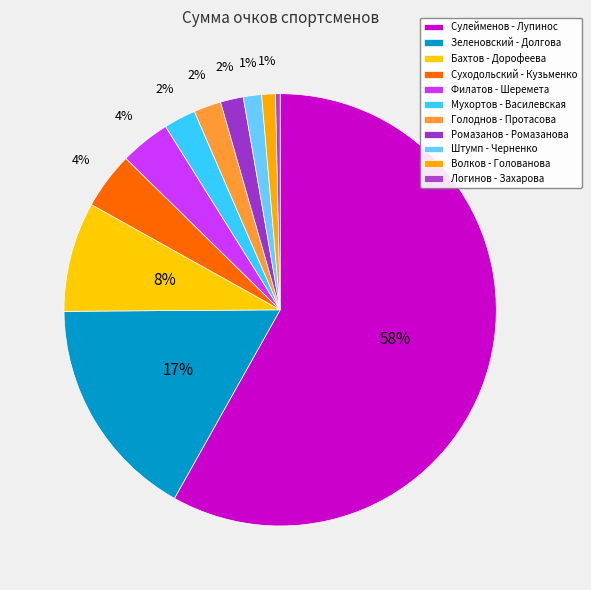

Which slice represents more than half of the pie?

Сулейменов - Лупинос